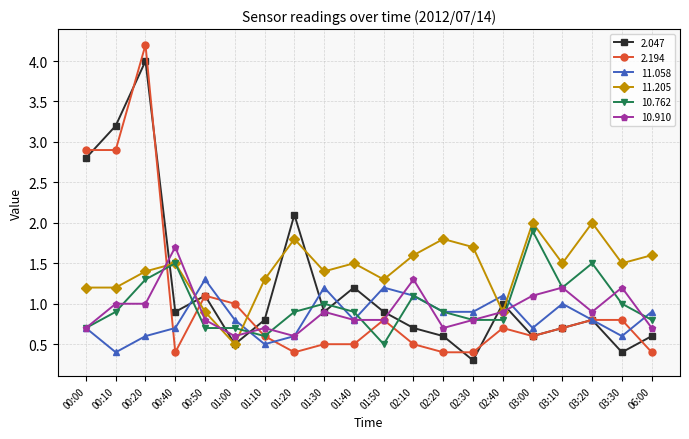

How many interior local peaks does the 11.058 series have?

5